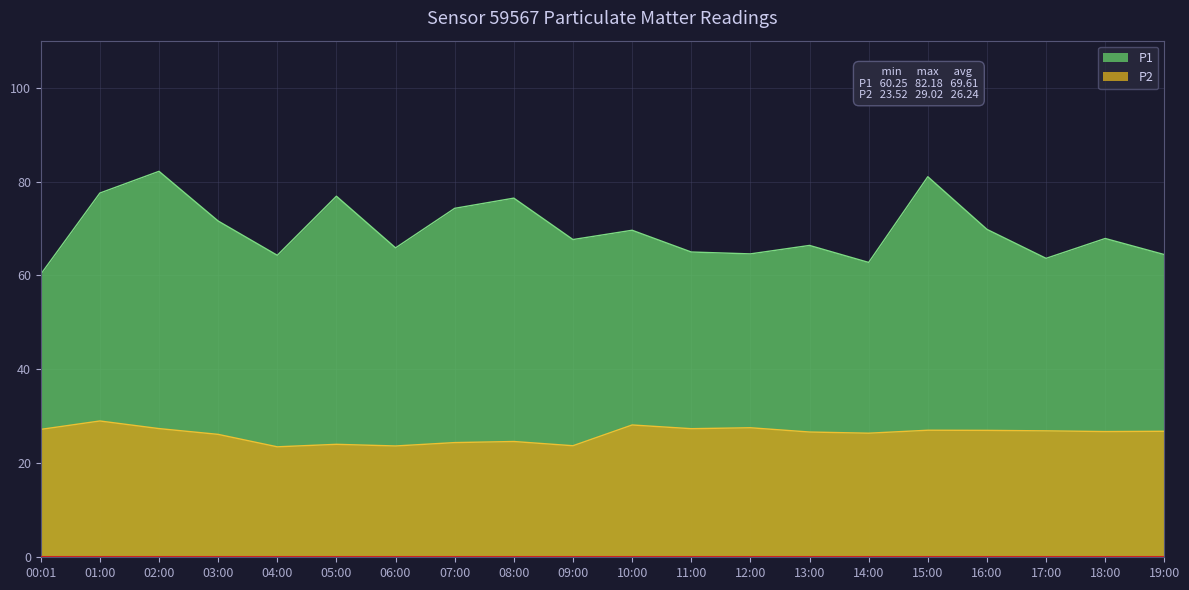

What position from the left is 18:00?

19